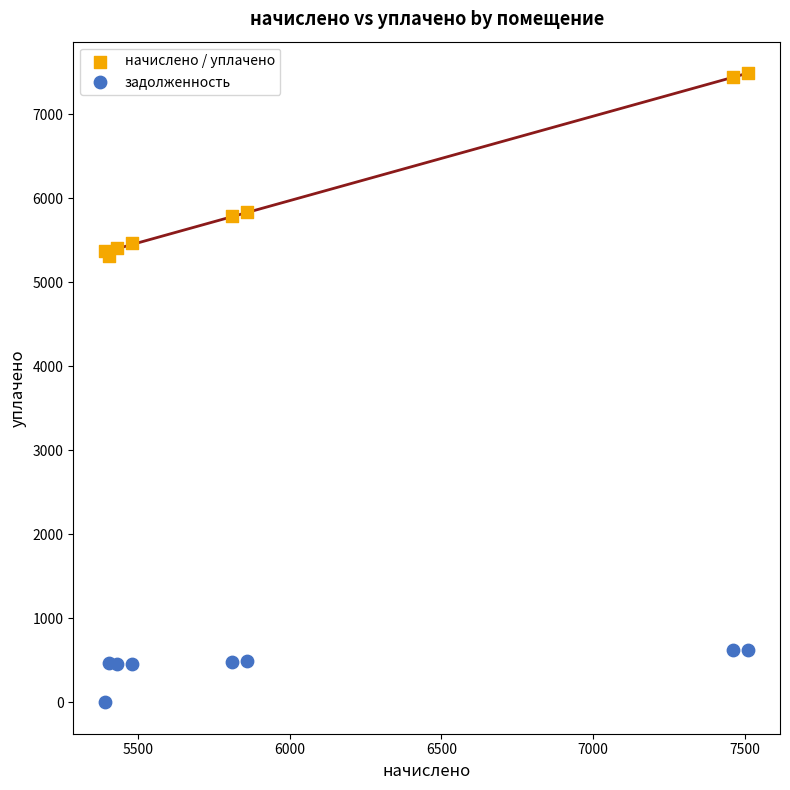

Which series reaches the minimum Y coordinate?

задолженность